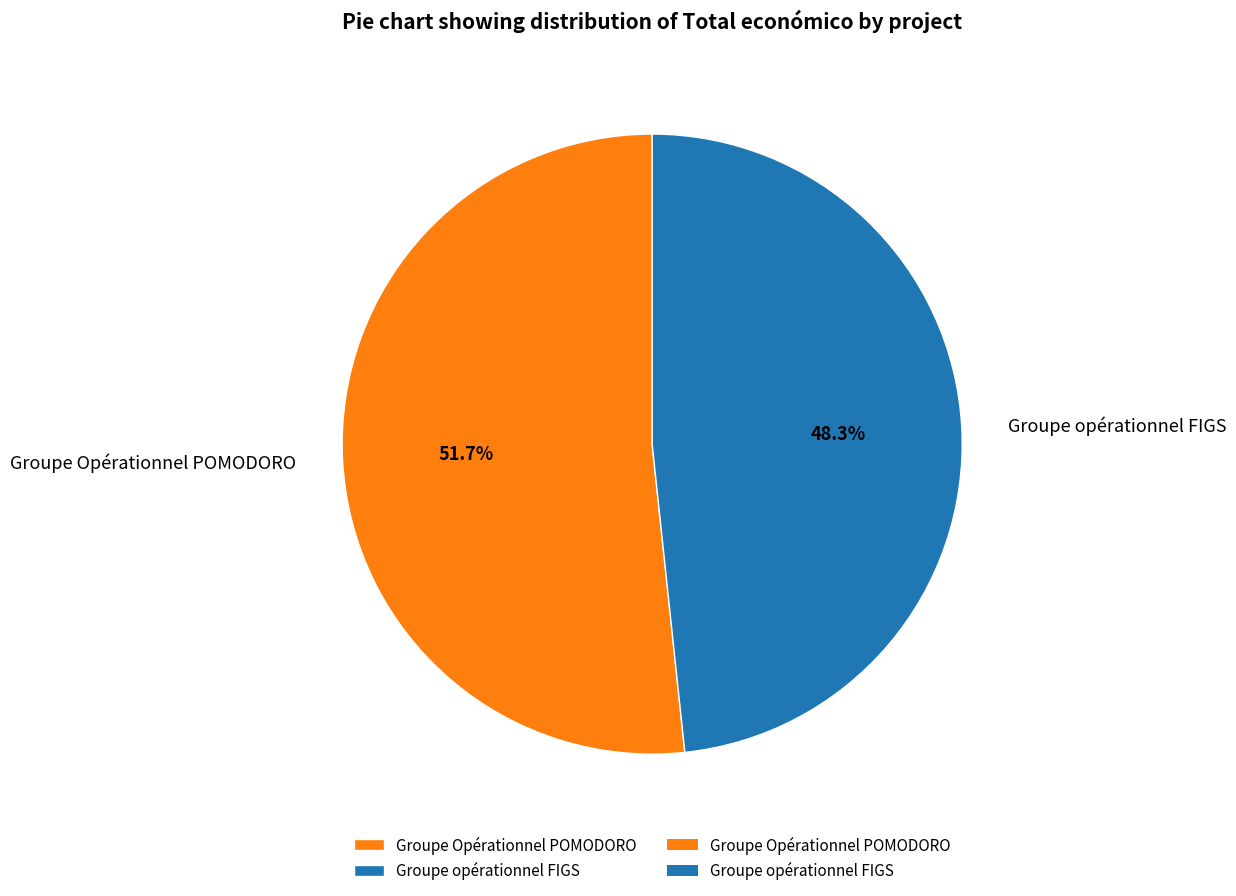

Which slice is the smallest?

Groupe opérationnel FIGS